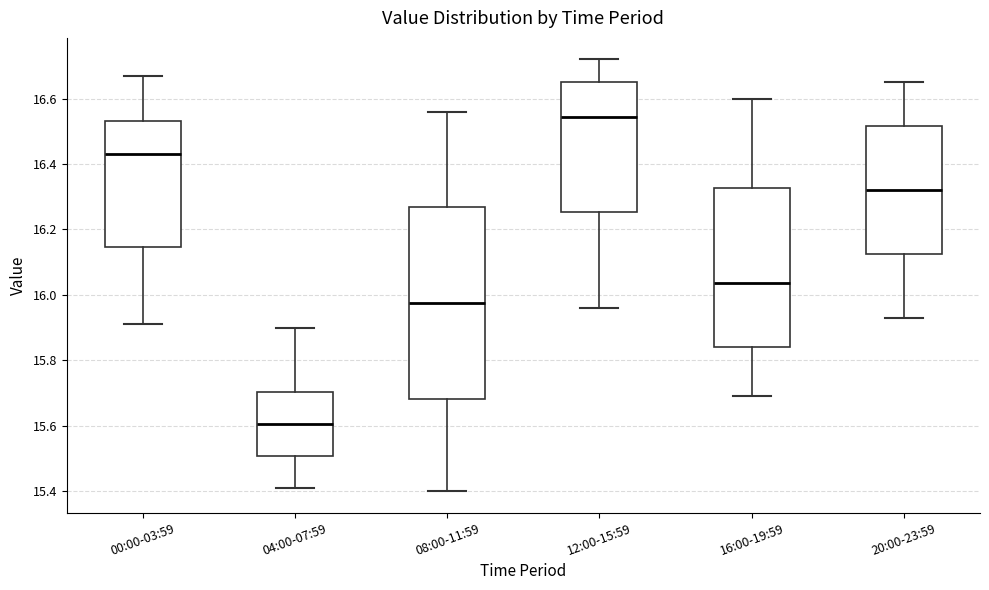

Reading left to right, read every box against the y-axis: the position of its median line, the range the box covers, and the ends of its whiskers. The values are not printed on the chart, so give them approximately, as read against the axis.

00:00-03:59: median 16.44, box 16.14 to 16.54, whiskers 15.92 to 16.68
04:00-07:59: median 15.60, box 15.50 to 15.70, whiskers 15.42 to 15.90
08:00-11:59: median 15.98, box 15.68 to 16.26, whiskers 15.40 to 16.56
12:00-15:59: median 16.54, box 16.26 to 16.66, whiskers 15.96 to 16.72
16:00-19:59: median 16.04, box 15.84 to 16.32, whiskers 15.70 to 16.60
20:00-23:59: median 16.32, box 16.12 to 16.52, whiskers 15.94 to 16.66